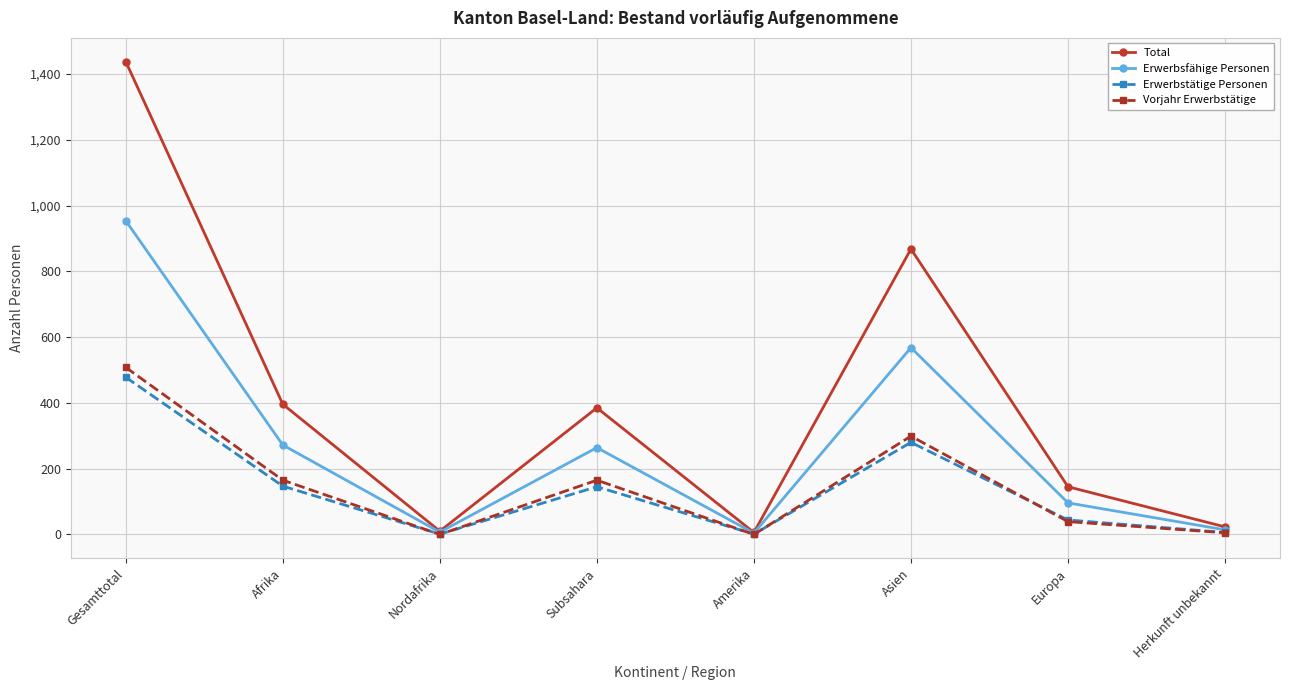

What is the spread (max minus min) of values at Asien?

588